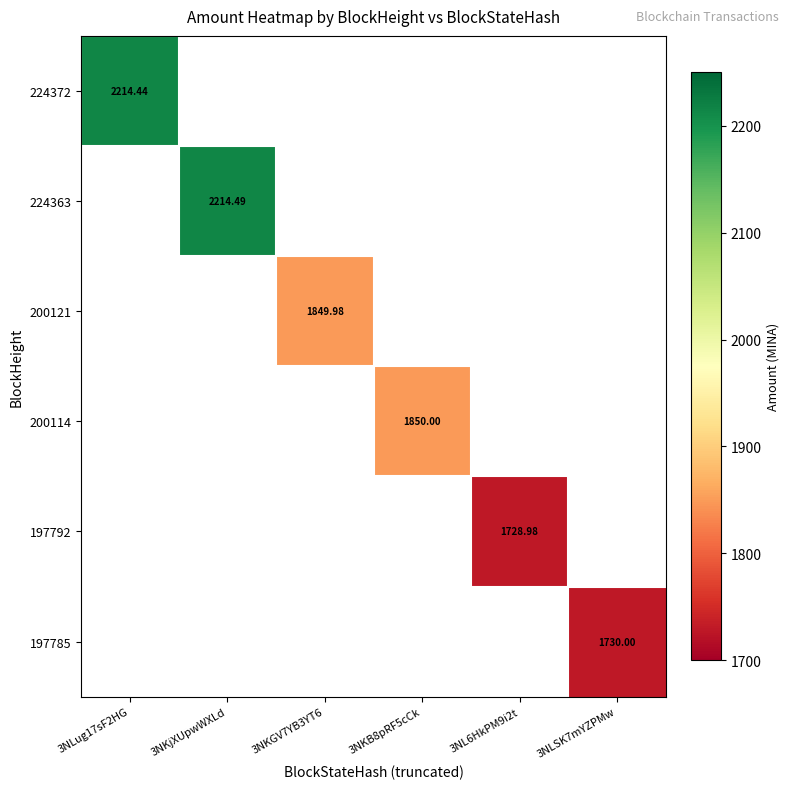

At which category is the sum across all series the highest?

3NKjXUpwWXLd